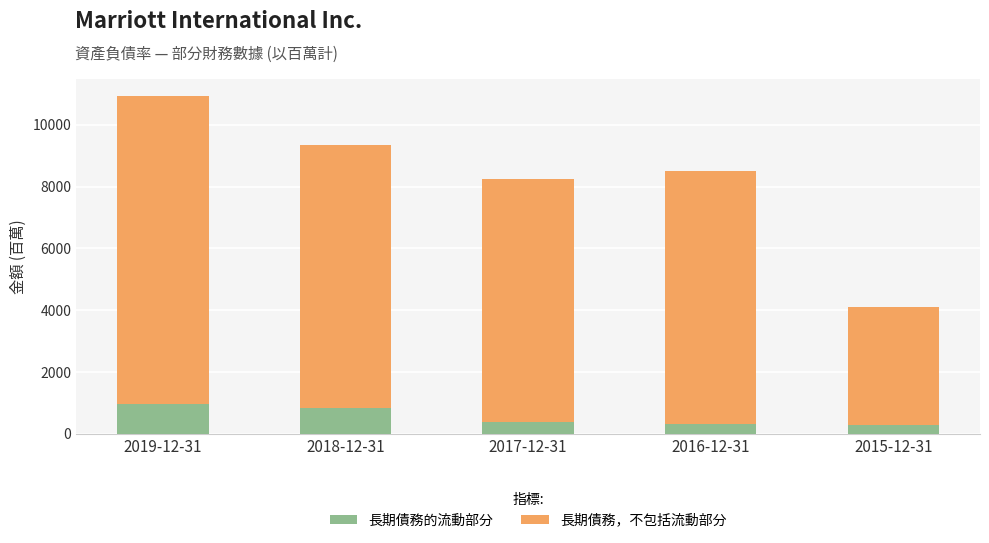

How many values in the 長期債務的流動部分 series are below 398?

2